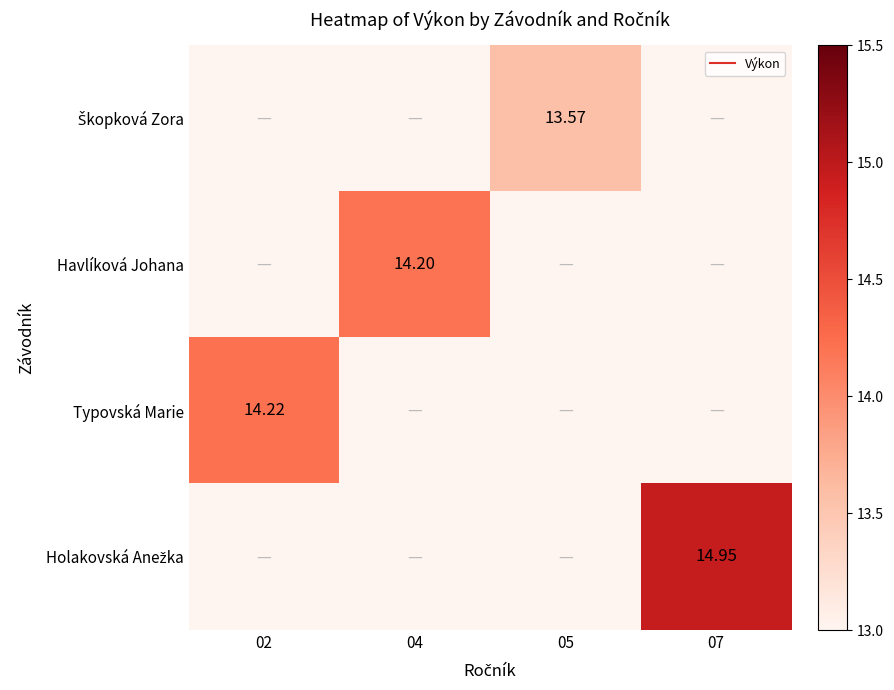

The value of Holakovská Anežka at 07 is 14.9. True or false?

True